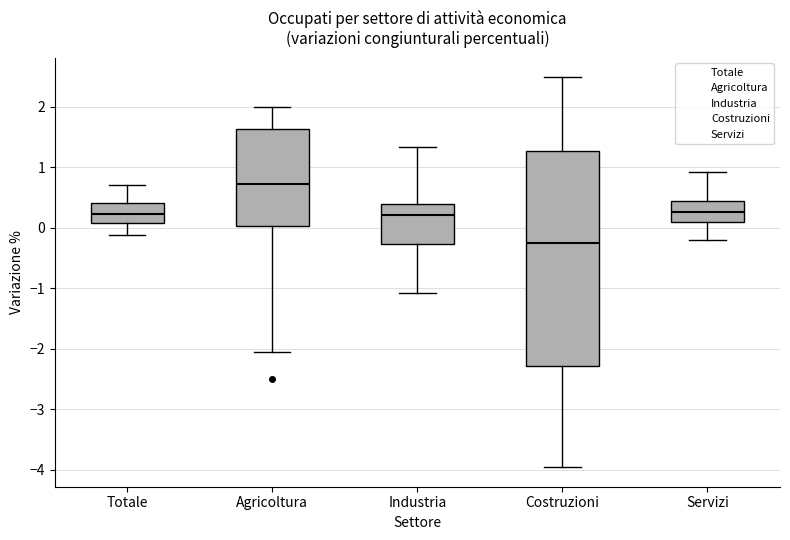

Reading left to right, read every box against the y-axis: the position of its median line, the range the box covers, and the ends of its whiskers. The values are not printed on the chart, so give them approximately, as read against the axis.

Totale: median 0.2, box 0.1 to 0.4, whiskers -0.1 to 0.7
Agricoltura: median 0.7, box 0.0 to 1.6, whiskers -2.0 to 2.0
Industria: median 0.2, box -0.3 to 0.4, whiskers -1.1 to 1.3
Costruzioni: median -0.2, box -2.3 to 1.3, whiskers -4.0 to 2.5
Servizi: median 0.3, box 0.1 to 0.4, whiskers -0.2 to 0.9